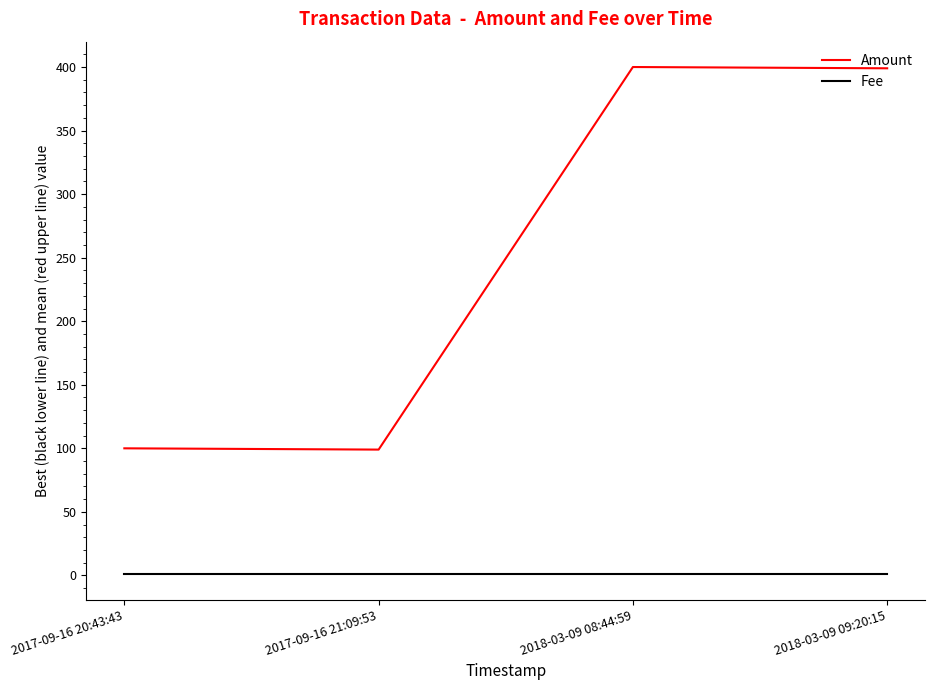

List the series in order of their peak value, highest first.

Amount, Fee